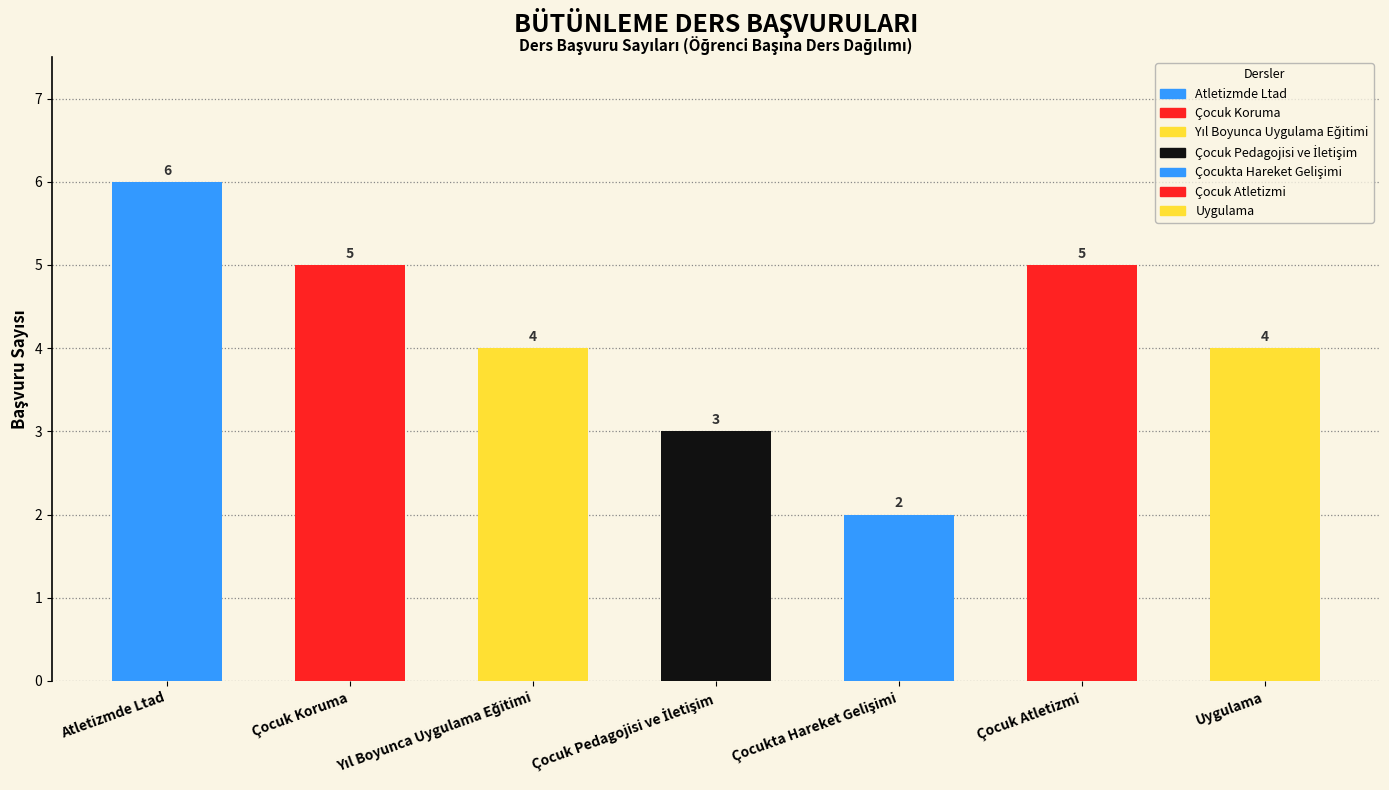

Is it true that the value at Çocuk Koruma is 9?

False